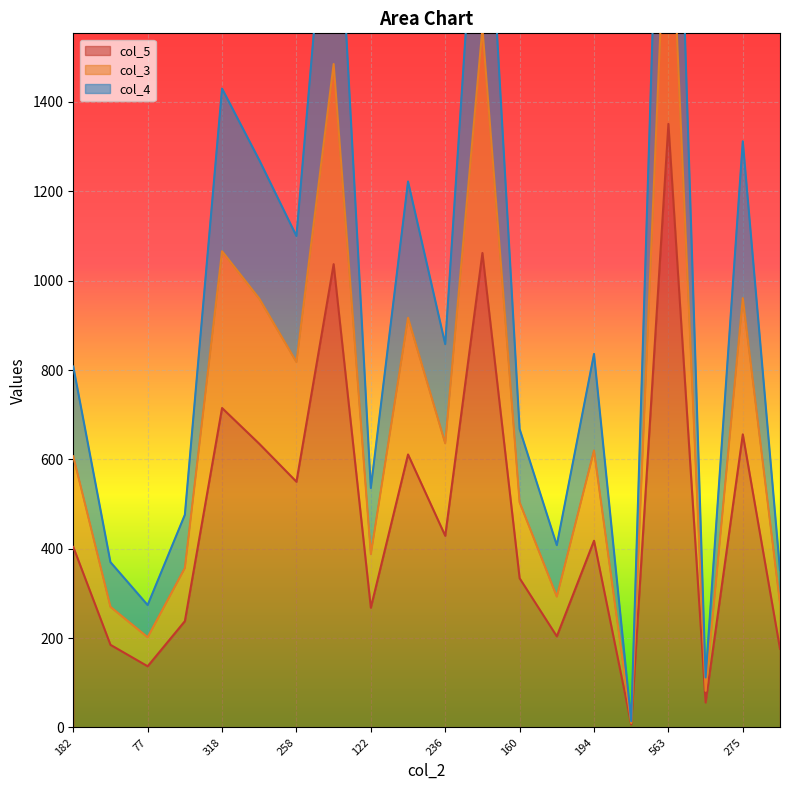

Reading left to right, transcribe all the data shown in this chart.

col_5: 404	185	137	238	715	635	550	1037	268	611	429	1062	334	204	418	7	1351	56	656	176
col_3: 607	270	202	357	1066	960	818	1485	388	917	636	1565	504	293	620	10	1985	82	961	278
col_4: 808	370	274	476	1430	1270	1100	2074	536	1222	858	2124	668	408	836	14	2702	112	1312	352